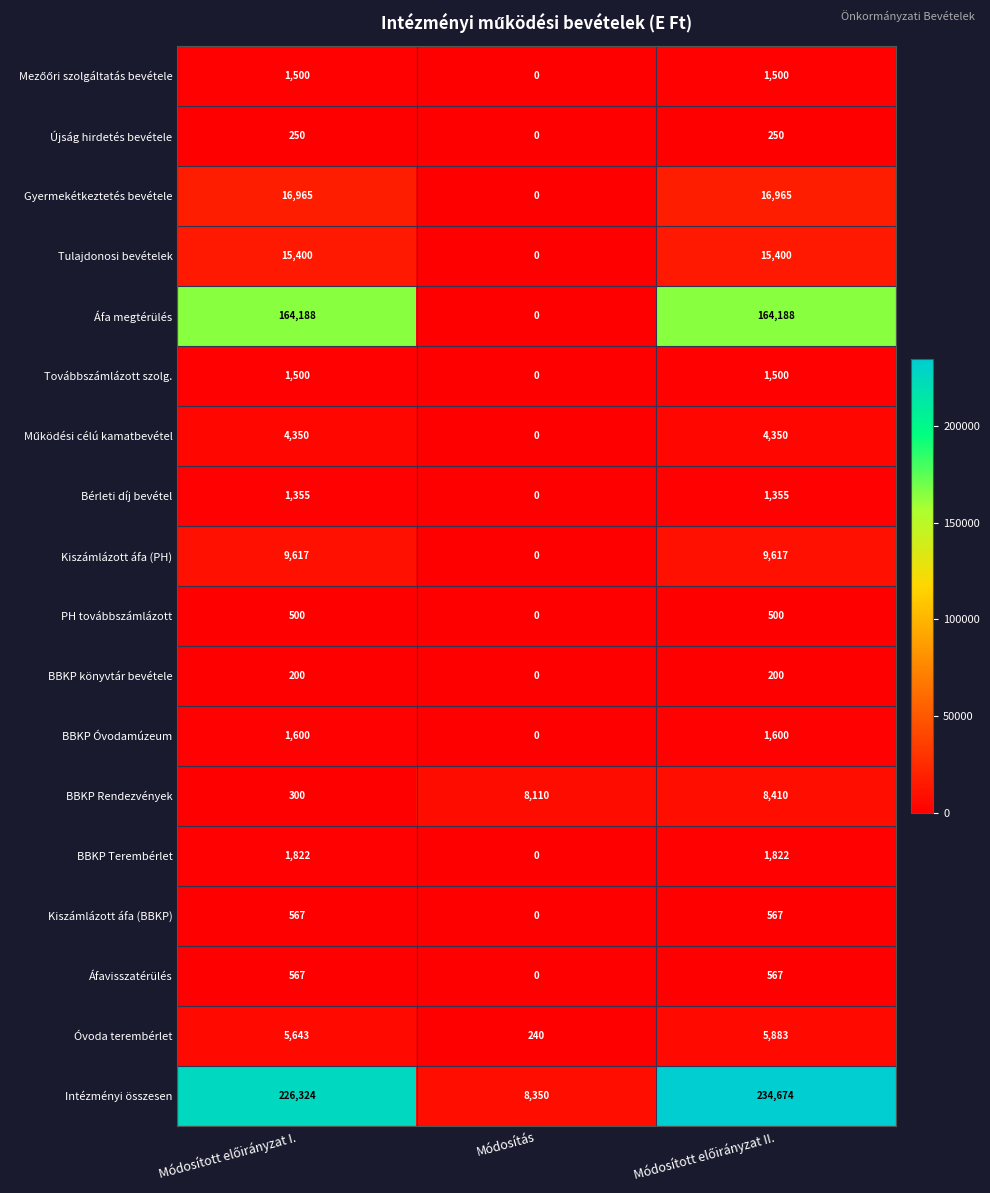

What is the greatest value displayed?

234674